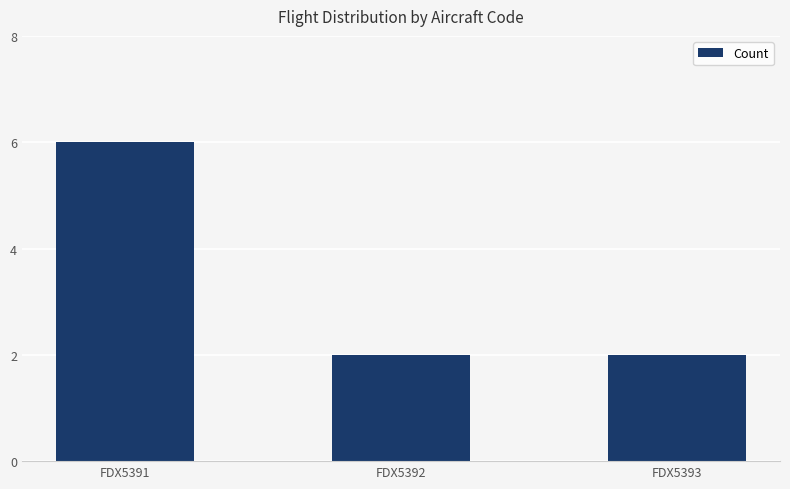

Is it true that the value at FDX5393 is 1?

False